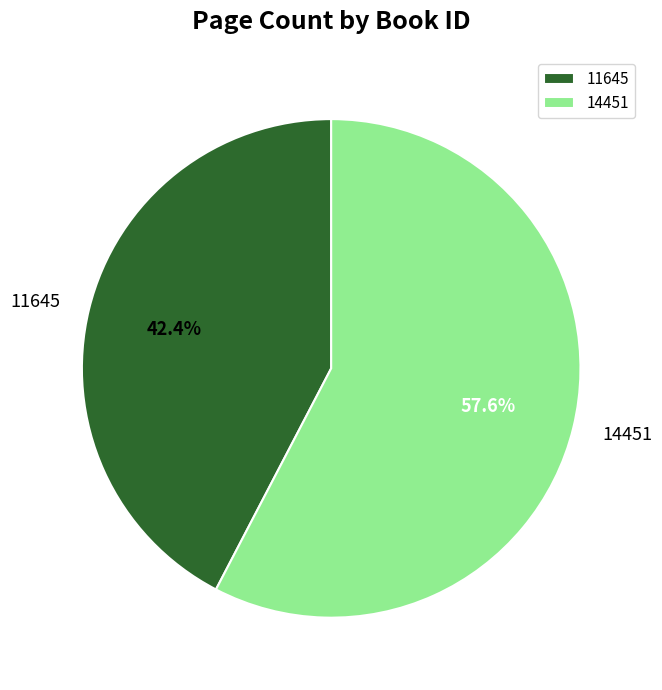

Does 11645 account for over 50% of the chart?

No